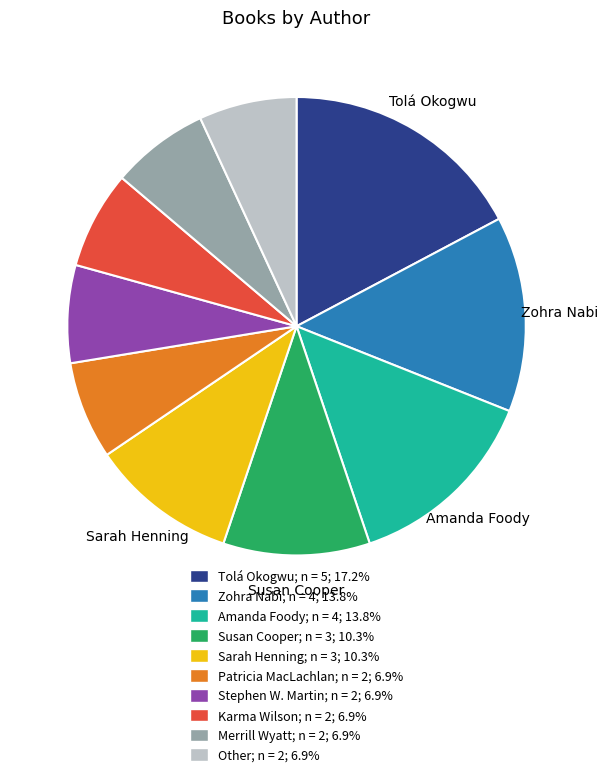

How many slices are in this pie chart?

10